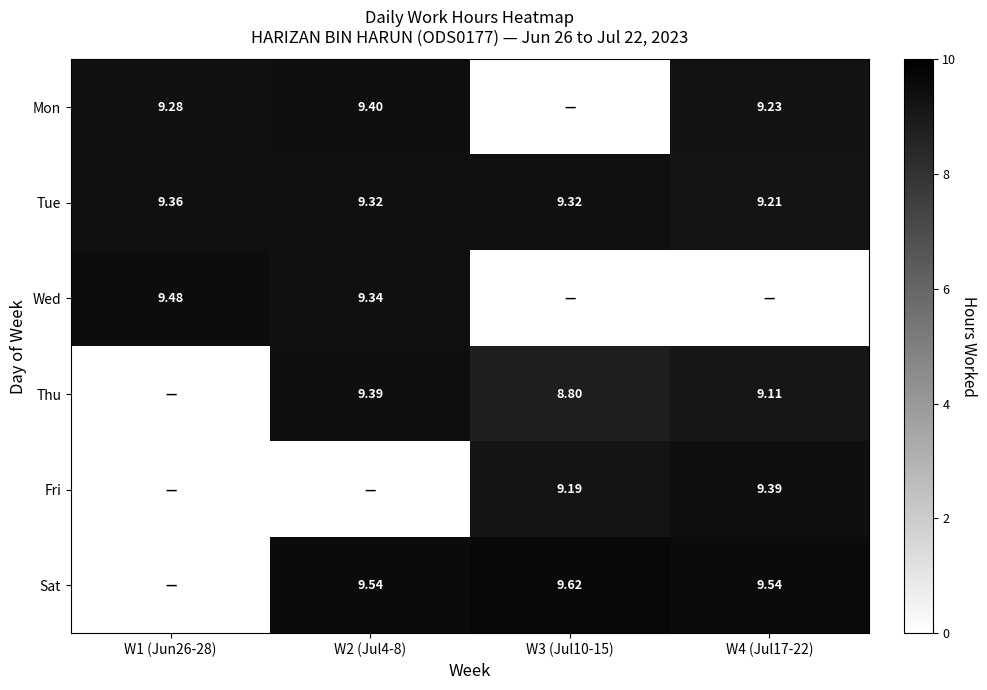

At which category is the sum across all series the highest?

W2 (Jul4-8)